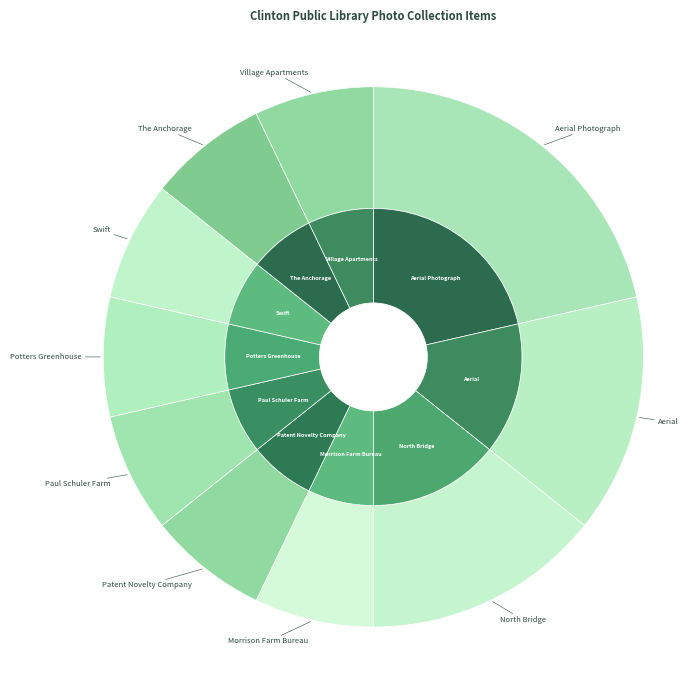

What is the largest slice in the pie chart?

Aerial Photograph